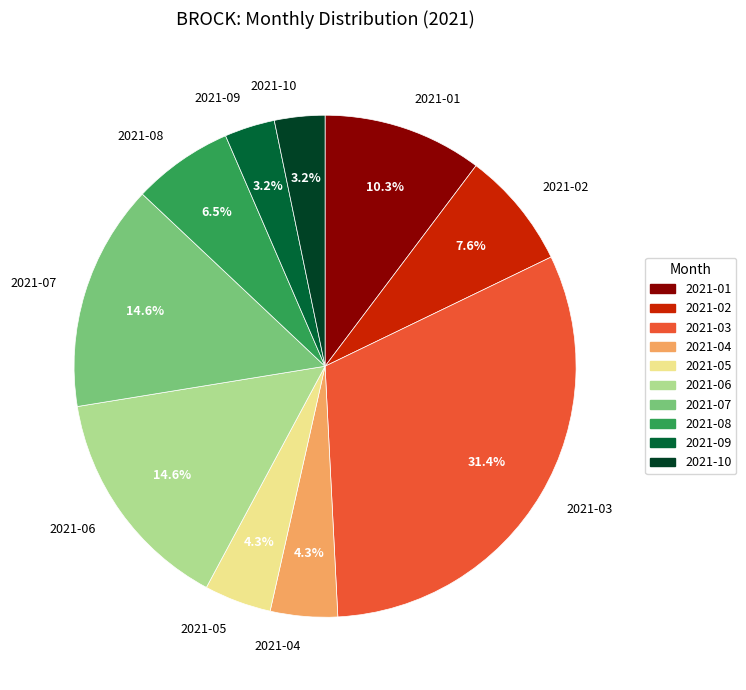

Which slice is the largest?

2021-03